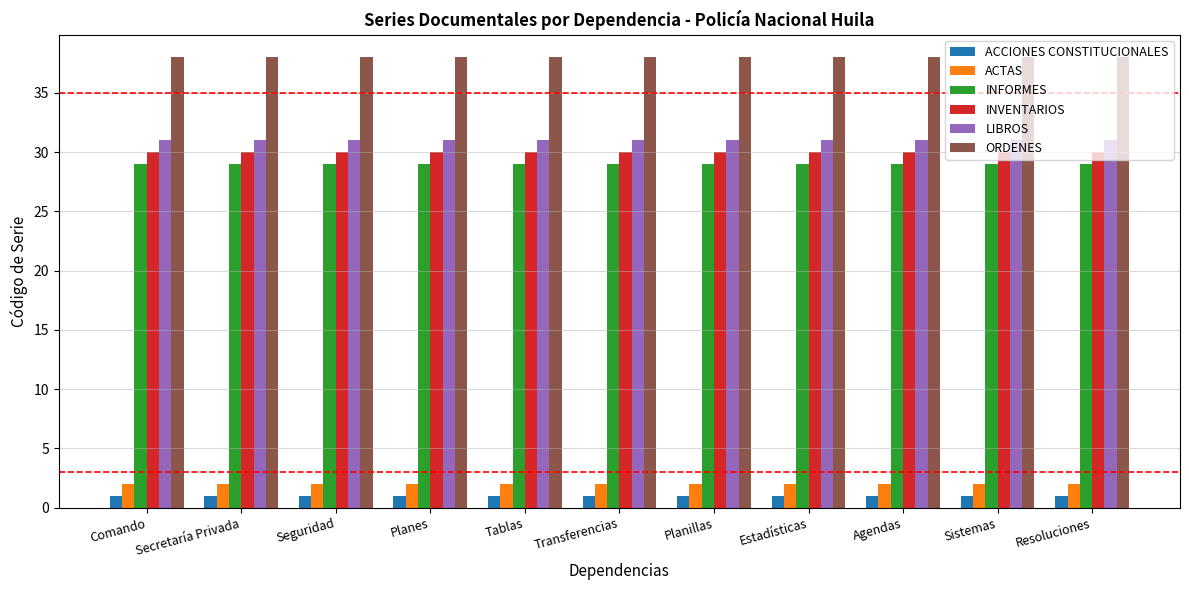

What is the minimum value shown in the chart?

1